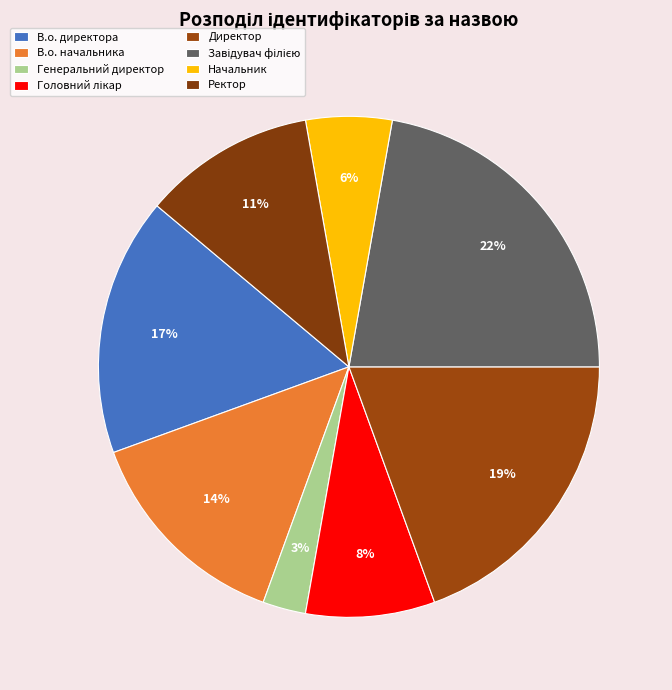

Is there a majority slice in this chart?

No